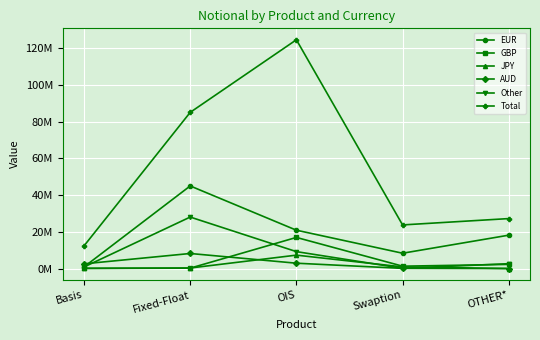

How many interior local peaks does the GBP series have?

1